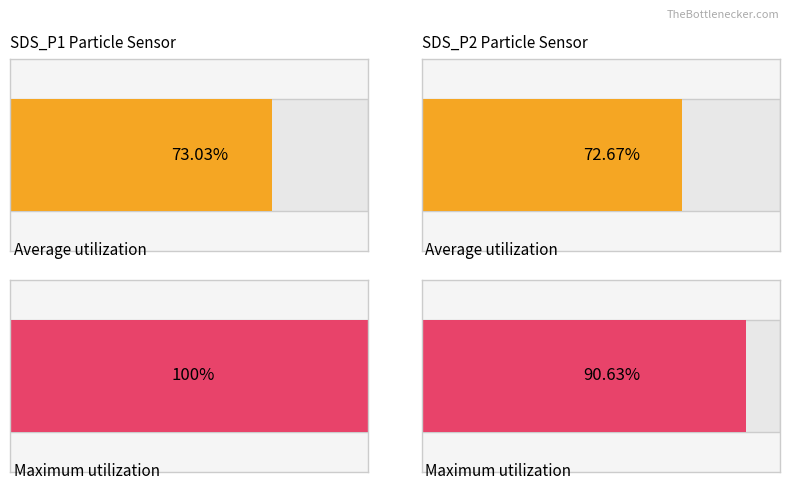

What position from the left is SDS_P2 (avg)?

2